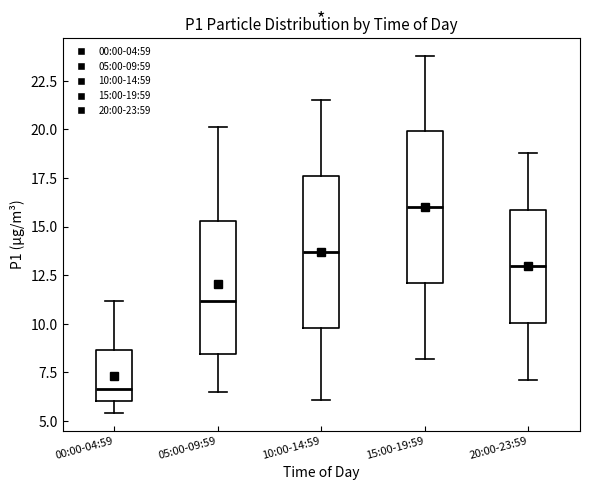

Reading left to right, read every box against the y-axis: the position of its median line, the range the box covers, and the ends of its whiskers. The values are not printed on the chart, so give them approximately, as read against the axis.

00:00-04:59: median 6.5, box 6.0 to 8.5, whiskers 5.5 to 11.0
05:00-09:59: median 11.0, box 8.5 to 15.5, whiskers 6.5 to 20.0
10:00-14:59: median 13.5, box 10.0 to 17.5, whiskers 6.0 to 21.5
15:00-19:59: median 16.0, box 12.0 to 20.0, whiskers 8.0 to 24.0
20:00-23:59: median 13.0, box 10.0 to 16.0, whiskers 7.0 to 19.0